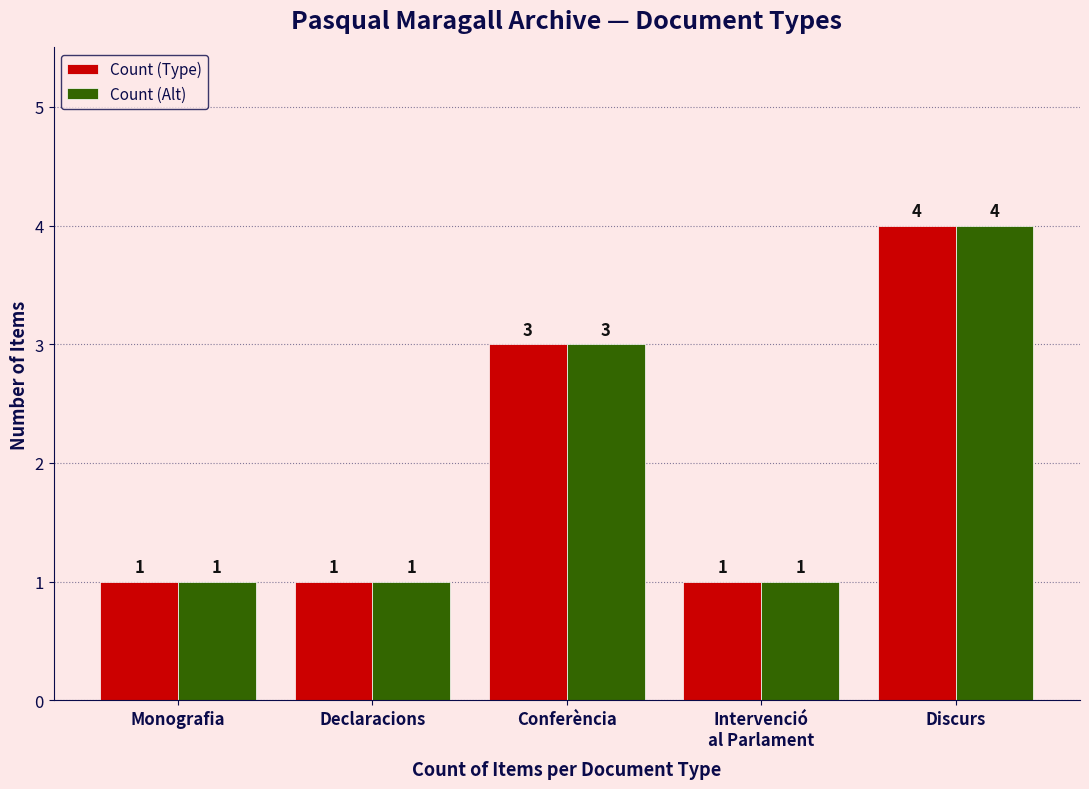

Count the number of data series in this chart.

2